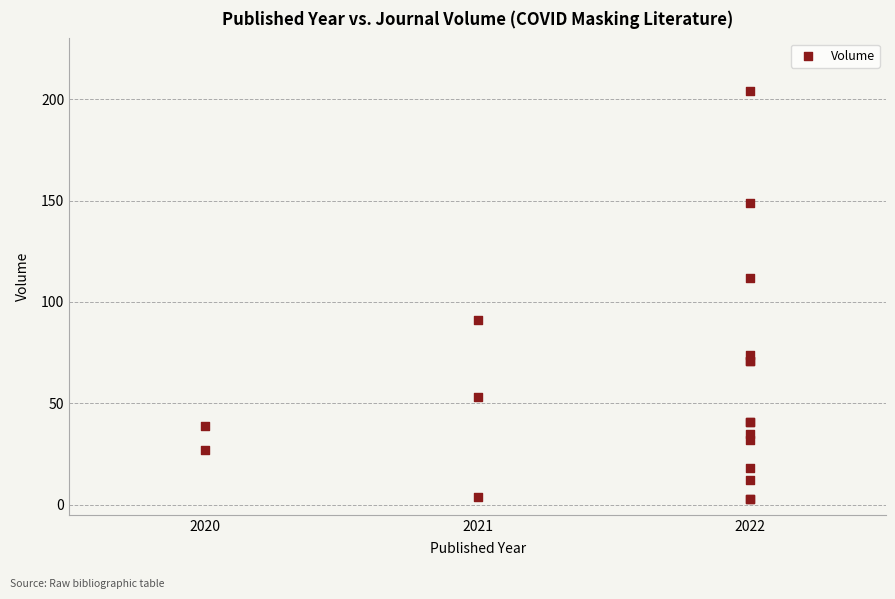

What Y value in the scatter plot is closest to 103?

112